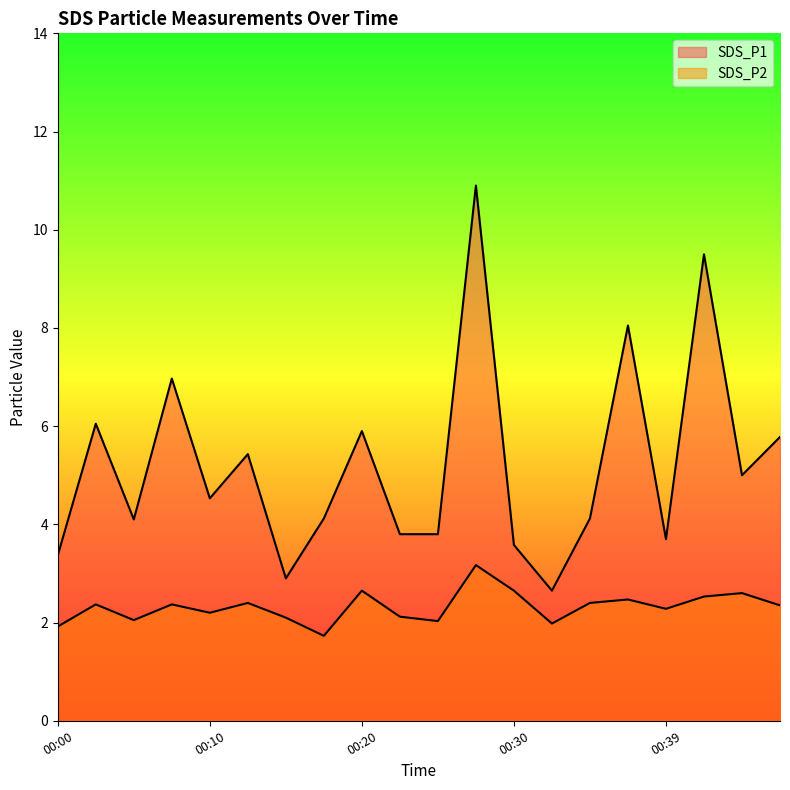

Which series has the largest range (max minus min)?

SDS_P1